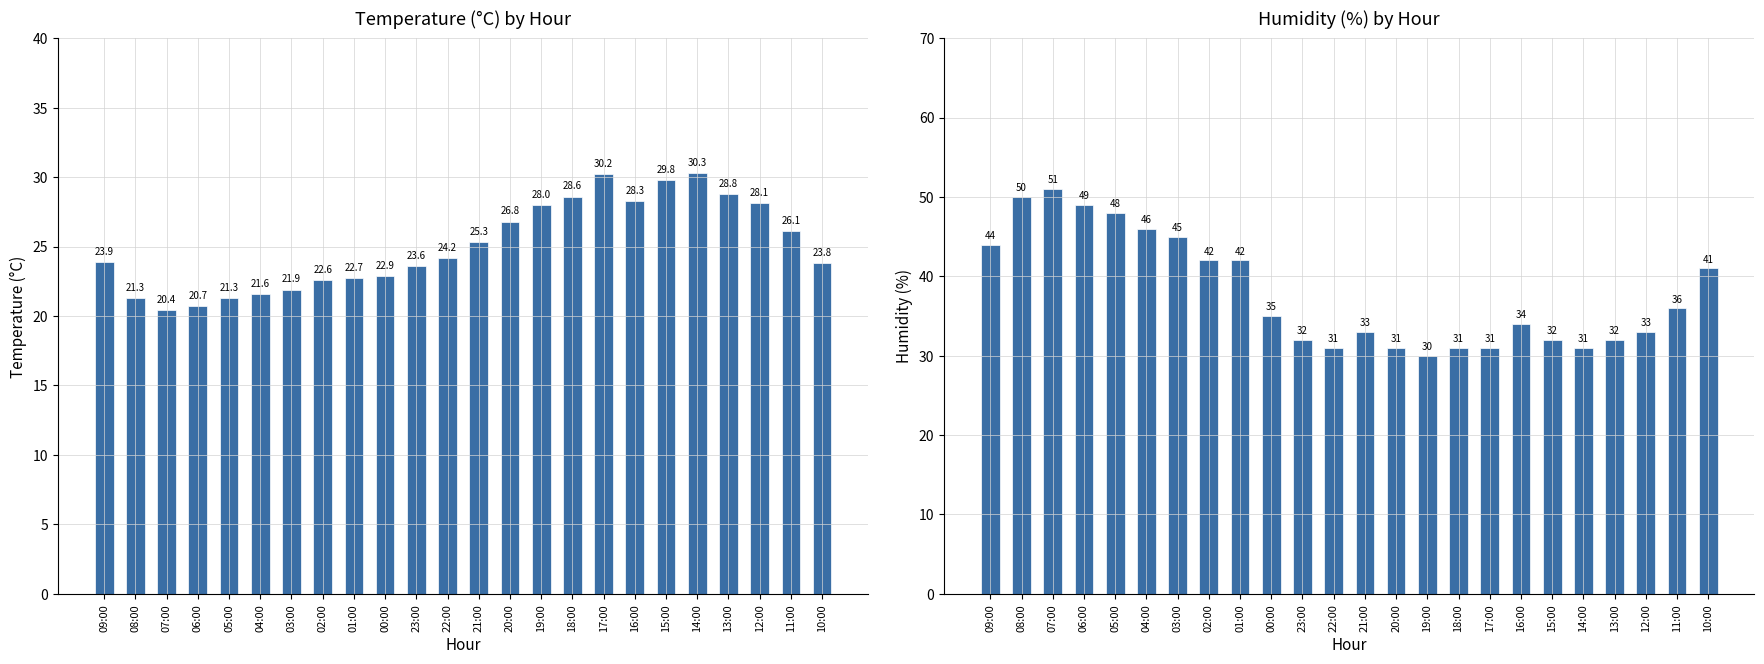

Reading left to right, what are all the values shown in this chart?

Temperature (°C): 09:00=23.9	08:00=21.3	07:00=20.4	06:00=20.7	05:00=21.3	04:00=21.6	03:00=21.9	02:00=22.6	01:00=22.7	00:00=22.9	23:00=23.6	22:00=24.2	21:00=25.3	20:00=26.8	19:00=28.0	18:00=28.6	17:00=30.2	16:00=28.3	15:00=29.8	14:00=30.3	13:00=28.8	12:00=28.1	11:00=26.1	10:00=23.8
Humidity (%): 09:00=44.0	08:00=50.0	07:00=51.0	06:00=49.0	05:00=48.0	04:00=46.0	03:00=45.0	02:00=42.0	01:00=42.0	00:00=35.0	23:00=32.0	22:00=31.0	21:00=33.0	20:00=31.0	19:00=30.0	18:00=31.0	17:00=31.0	16:00=34.0	15:00=32.0	14:00=31.0	13:00=32.0	12:00=33.0	11:00=36.0	10:00=41.0